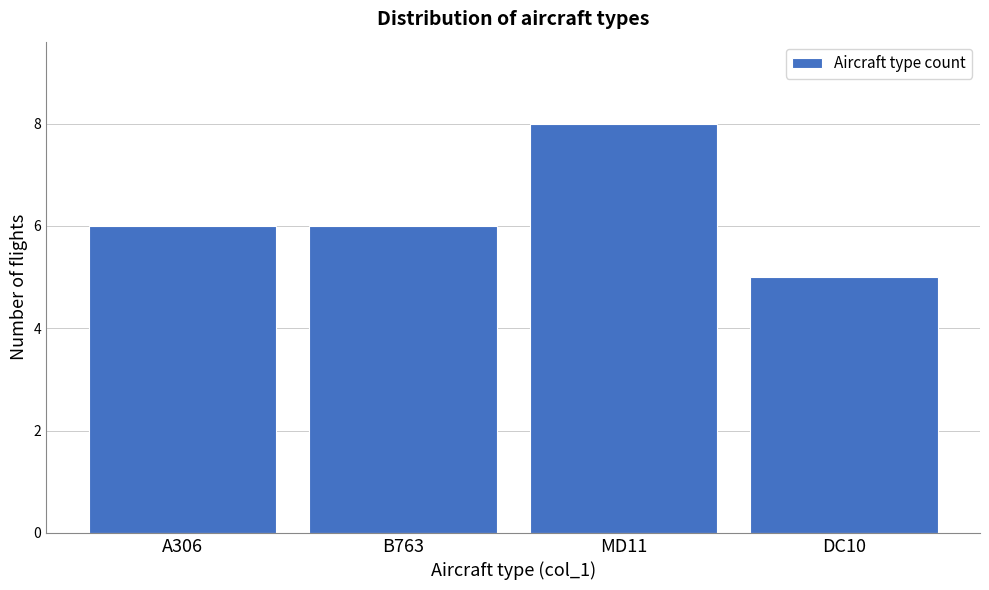

Reading left to right, extract all data points from this chart.

6	6	8	5